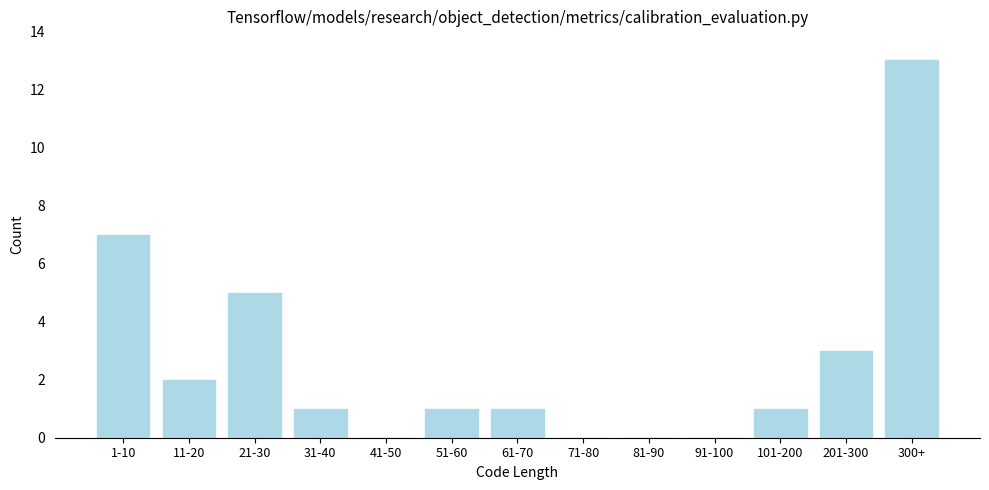

Reading left to right, list all the values displayed in this chart.

1-10=7	11-20=2	21-30=5	31-40=1	41-50=0	51-60=1	61-70=1	71-80=0	81-90=0	91-100=0	101-200=1	201-300=3	300+=13